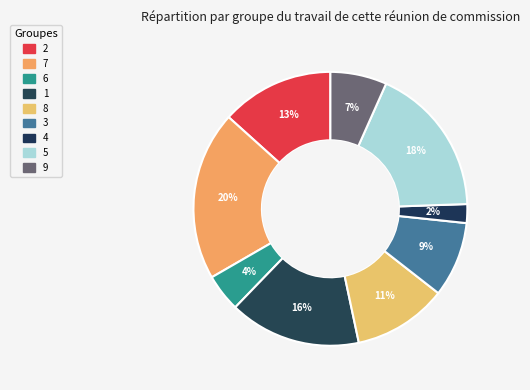

How many segments does this pie chart have?

9